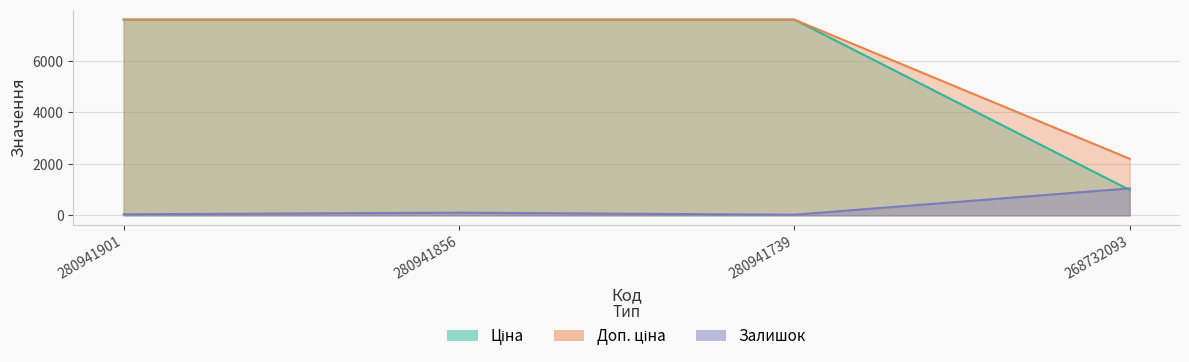

What is the total value across all series at 280941901?

15255.4